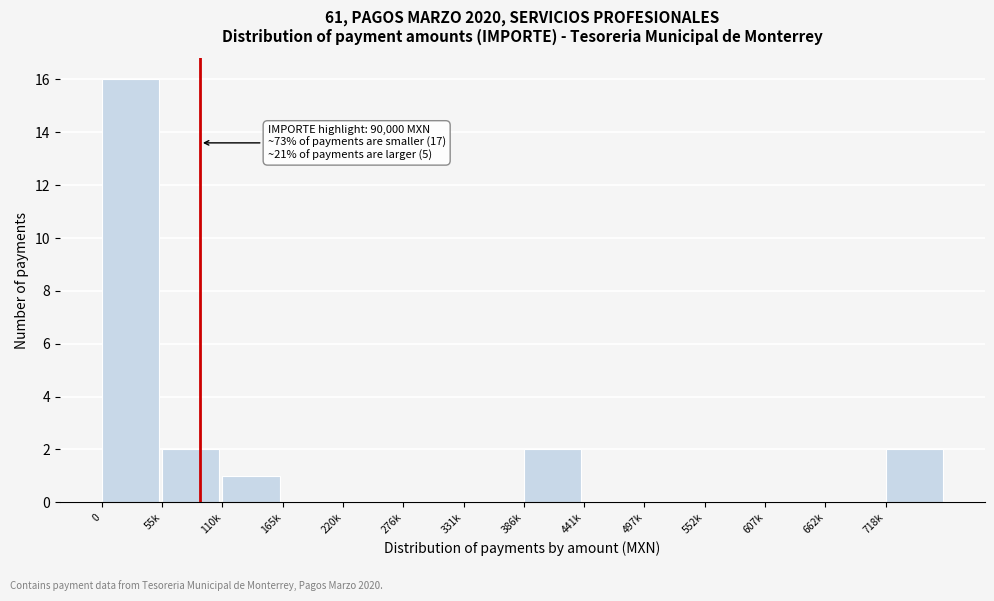

Reading left to right, extract all data points from this chart.

0=16	55k=2	110k=1	165k=0	220k=0	276k=0	331k=0	386k=2	441k=0	497k=0	552k=0	607k=0	662k=0	718k=2